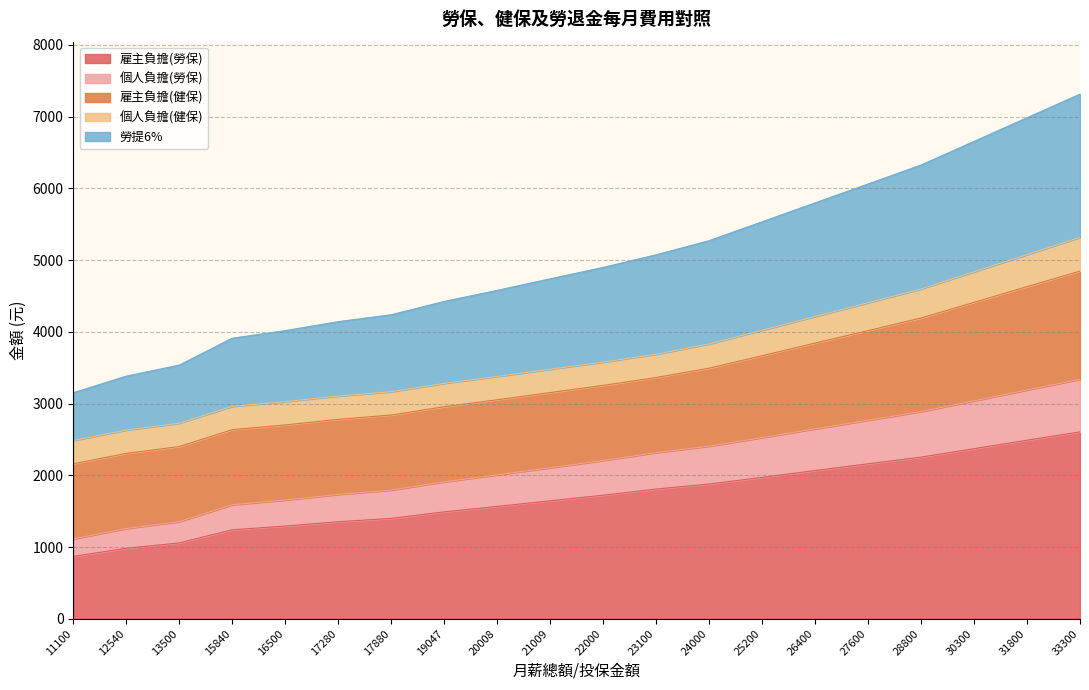

How many values in the 勞提6% series exceed 4898?

9